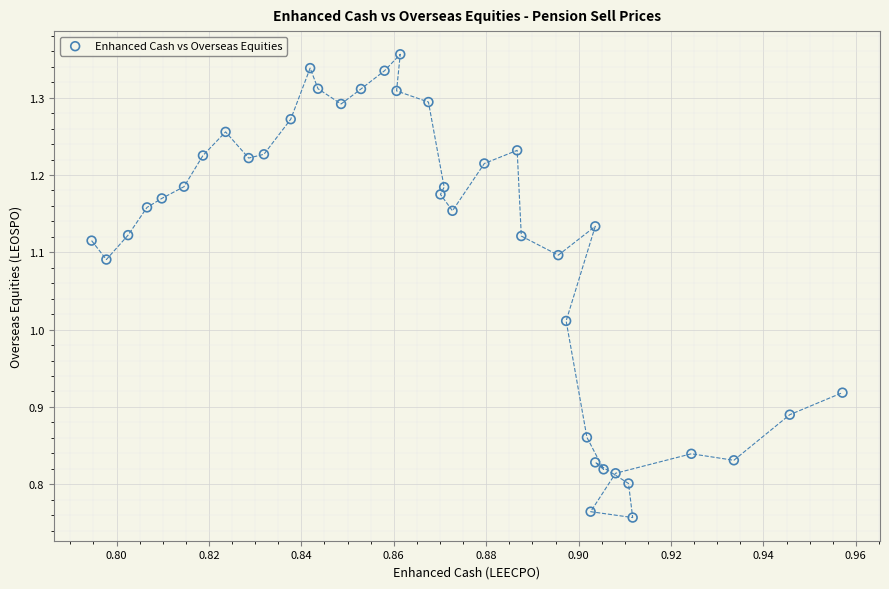

What is the range of Y values (max minus min)?

0.6